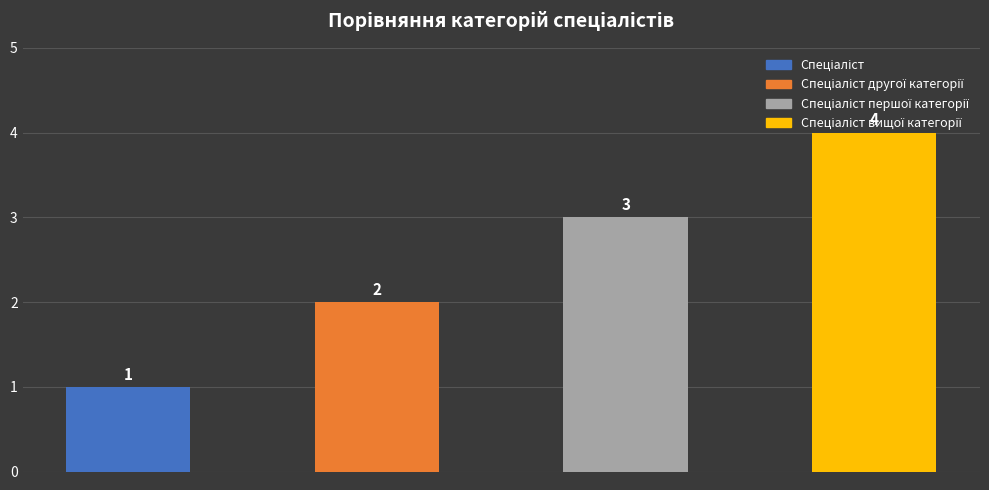

How many values exceed 3?

1